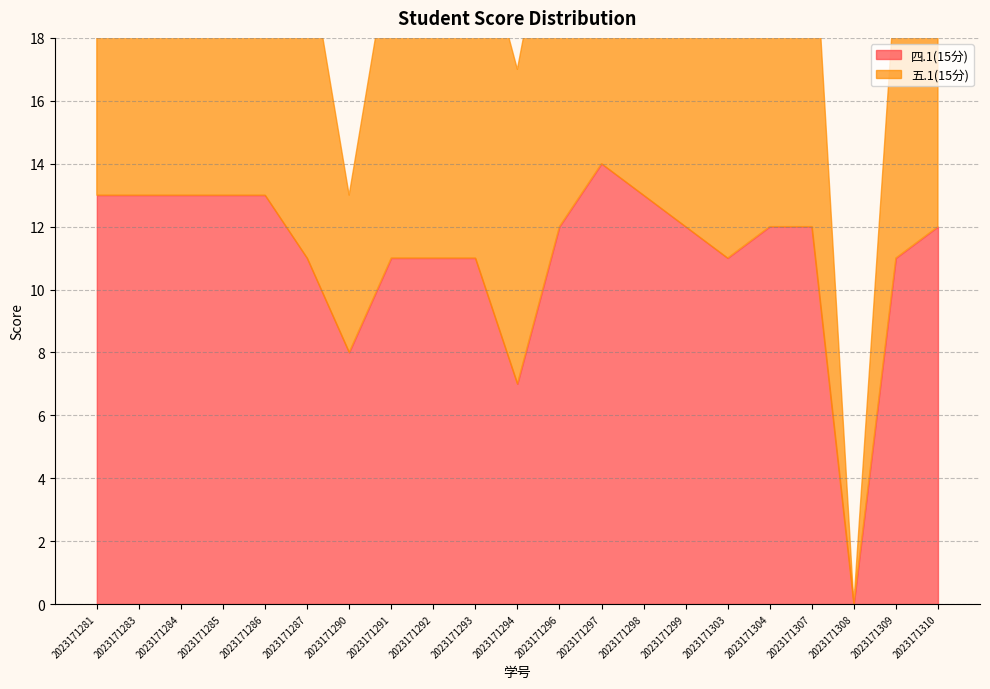

Where does the 五.1(15分) series first go above 11?

2023171281